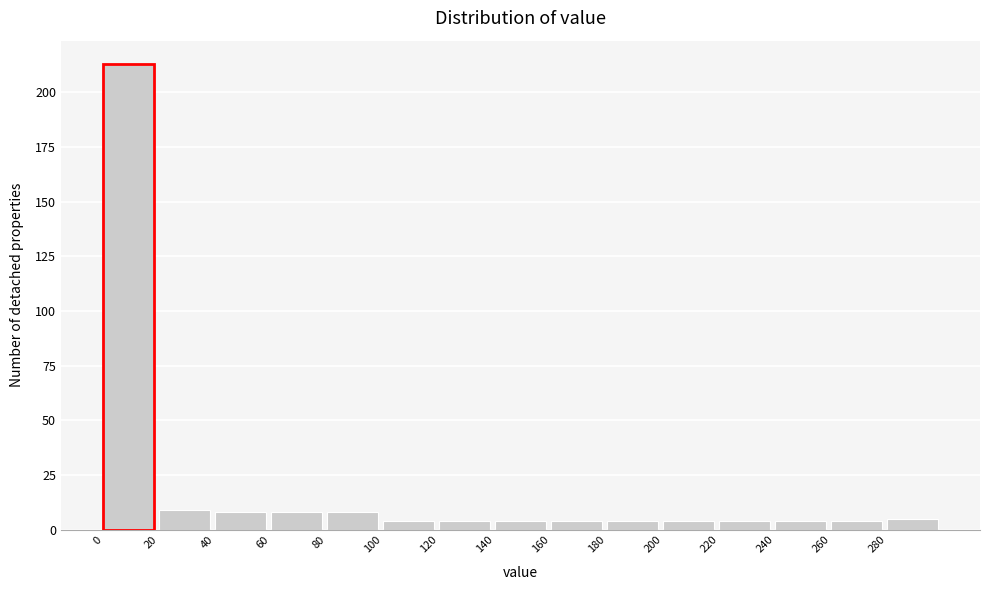

Reading left to right, transcribe this chart: for each bar, give the range it covers on the x-axis and its height. The values are not printed on the chart, so give them approximately, as read against the axis.

0 to 20: 215
20 to 40: 10
40 to 60: 10
60 to 80: 10
80 to 100: 10
100 to 120: under 5
120 to 140: under 5
140 to 160: under 5
160 to 180: under 5
180 to 200: under 5
200 to 220: under 5
220 to 240: under 5
240 to 260: under 5
260 to 280: under 5
280 to 300: 5